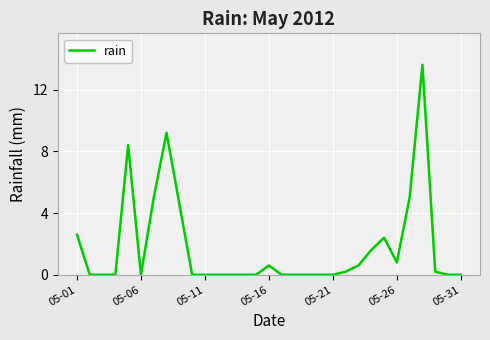

What is the maximum value shown in the chart?

13.6